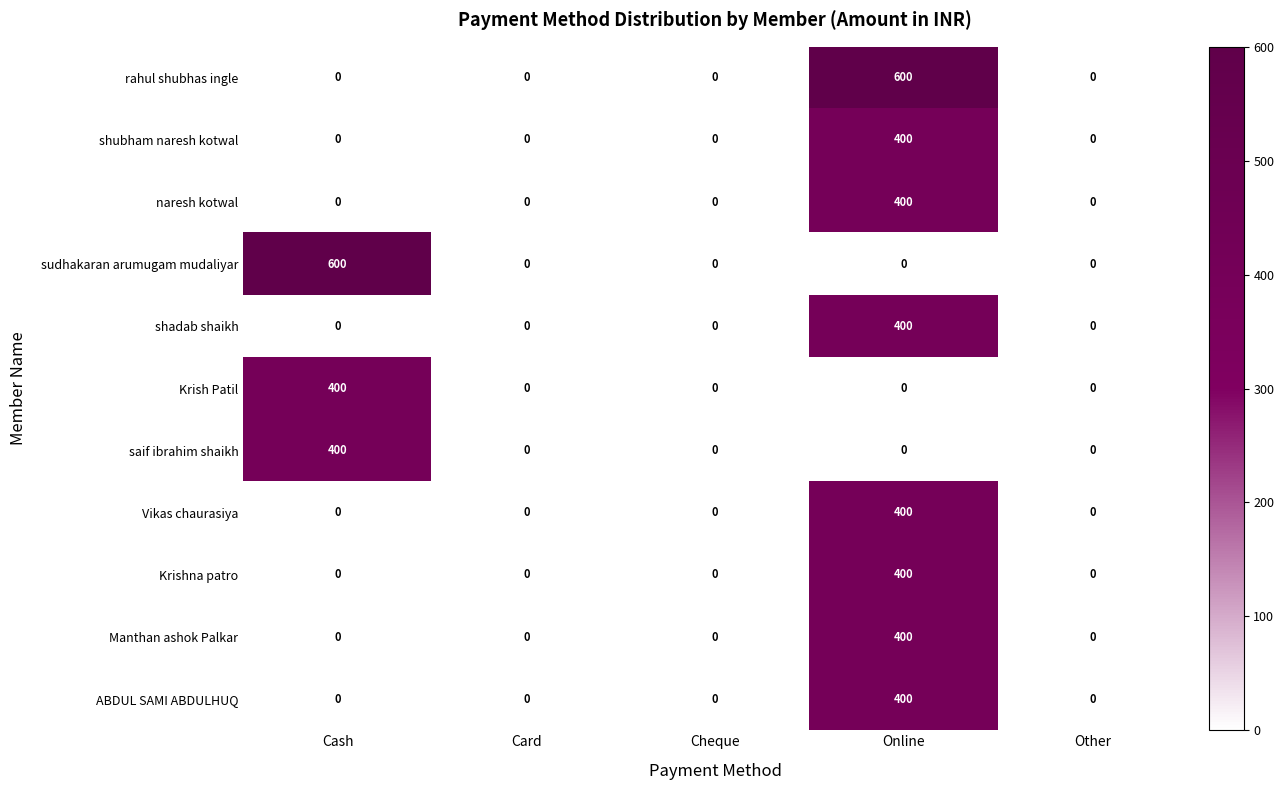

Is it true that Krishna patro equals -249 at Cheque?

False